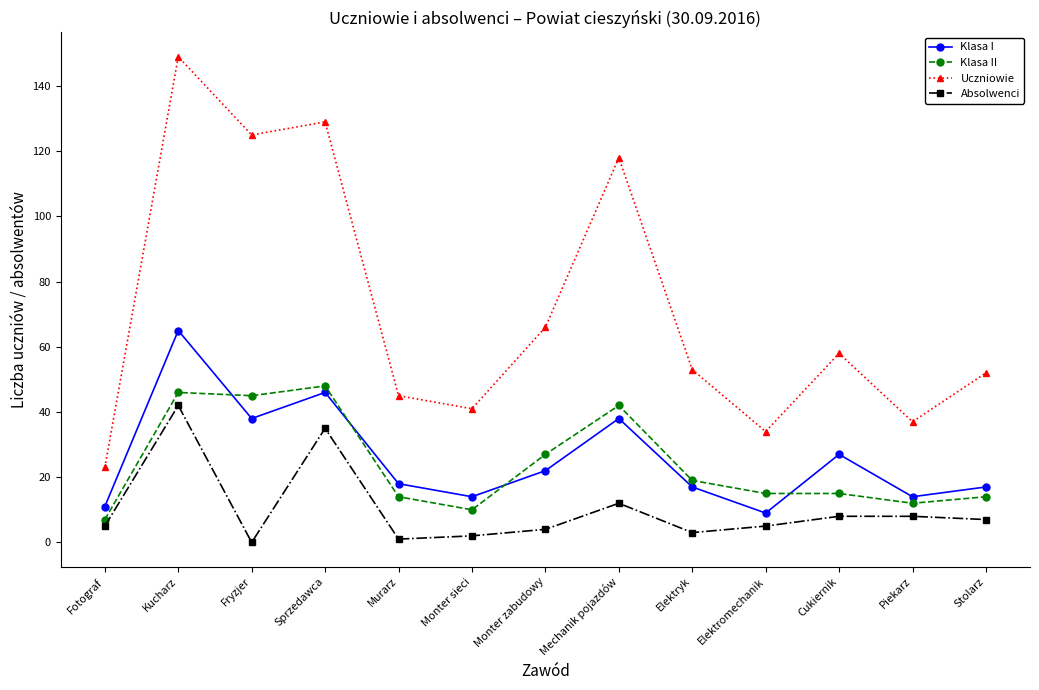

Which series changed the most between Kucharz and Piekarz?

Uczniowie